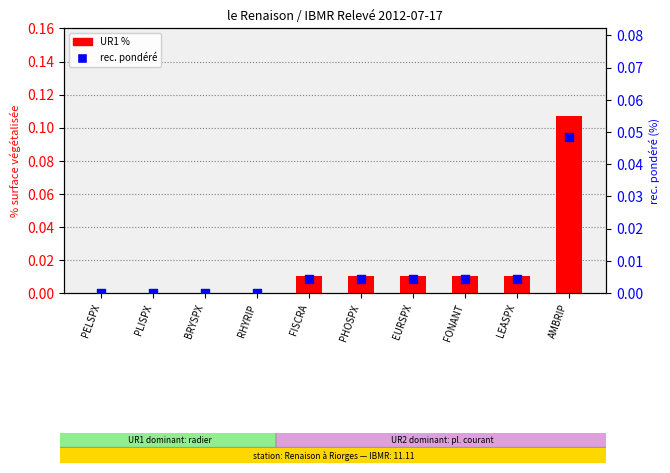

What is the total value across all series at AMBRIP?

0.2